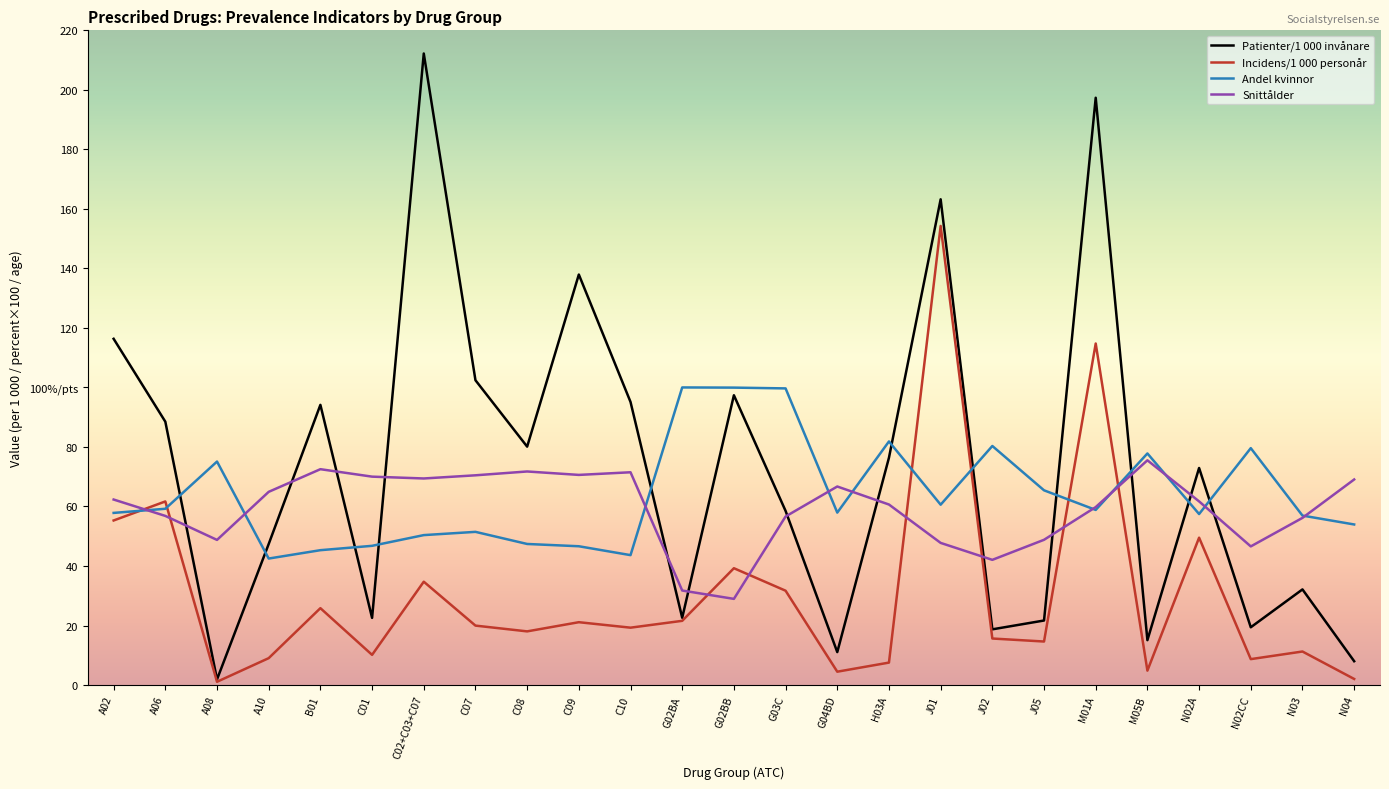

What is the difference between the Patienter/1 000 invånare values at A02 and N02A?

43.4